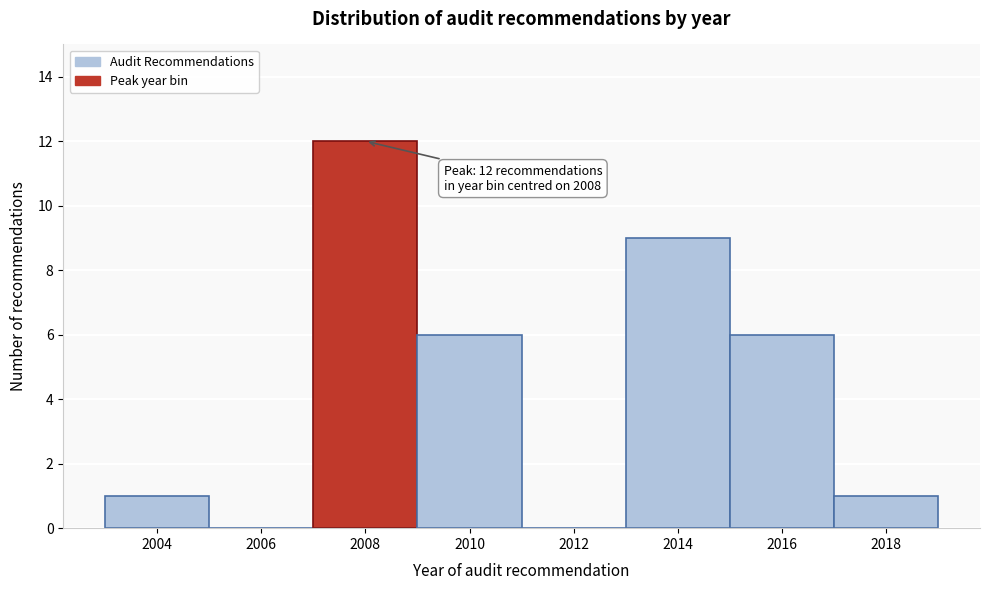

Over which range of the x-axis is the bar tallest?

2007 to 2009